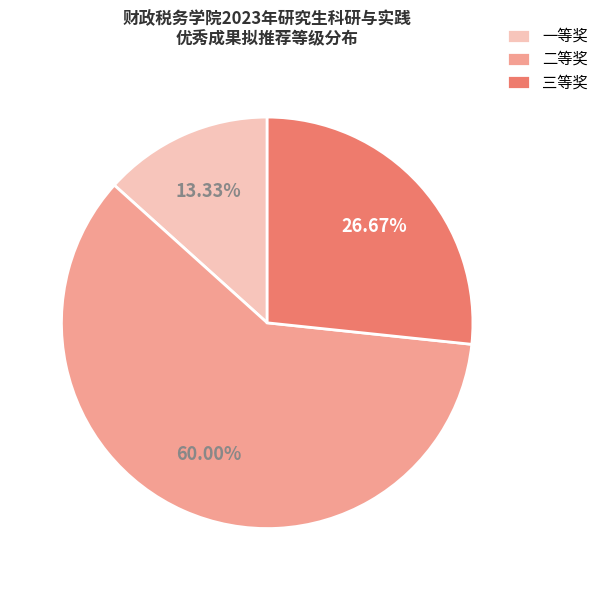

Which slice represents more than half of the pie?

二等奖